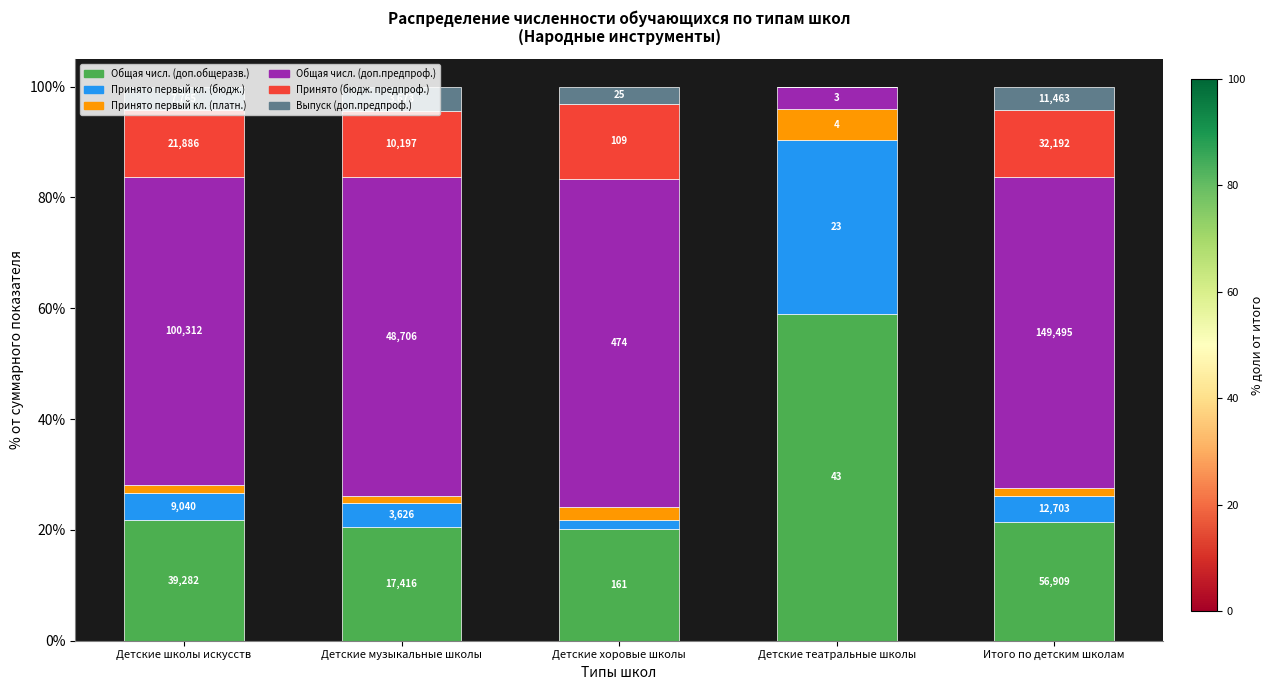

Does the chart contain stacked bars?

Yes